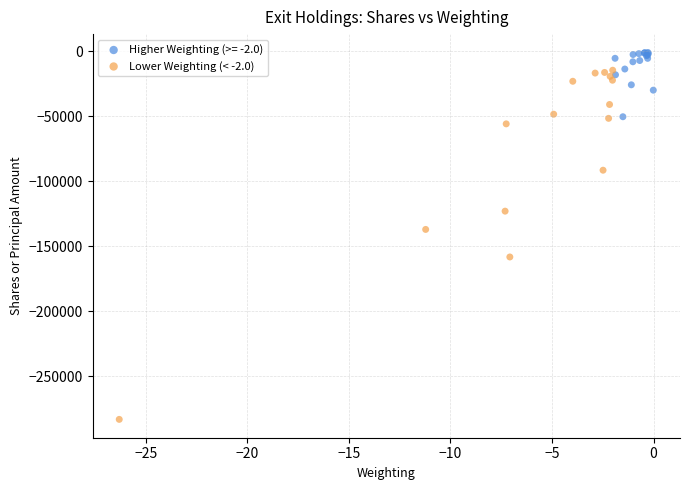

Which series contains the lowest Y value?

Lower Weighting (< -2.0)